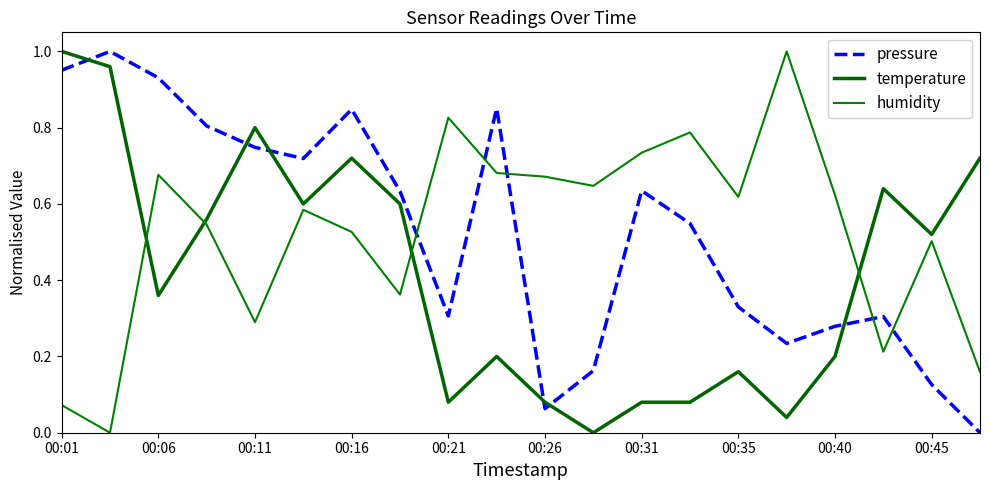

How many lines are shown in the chart?

3